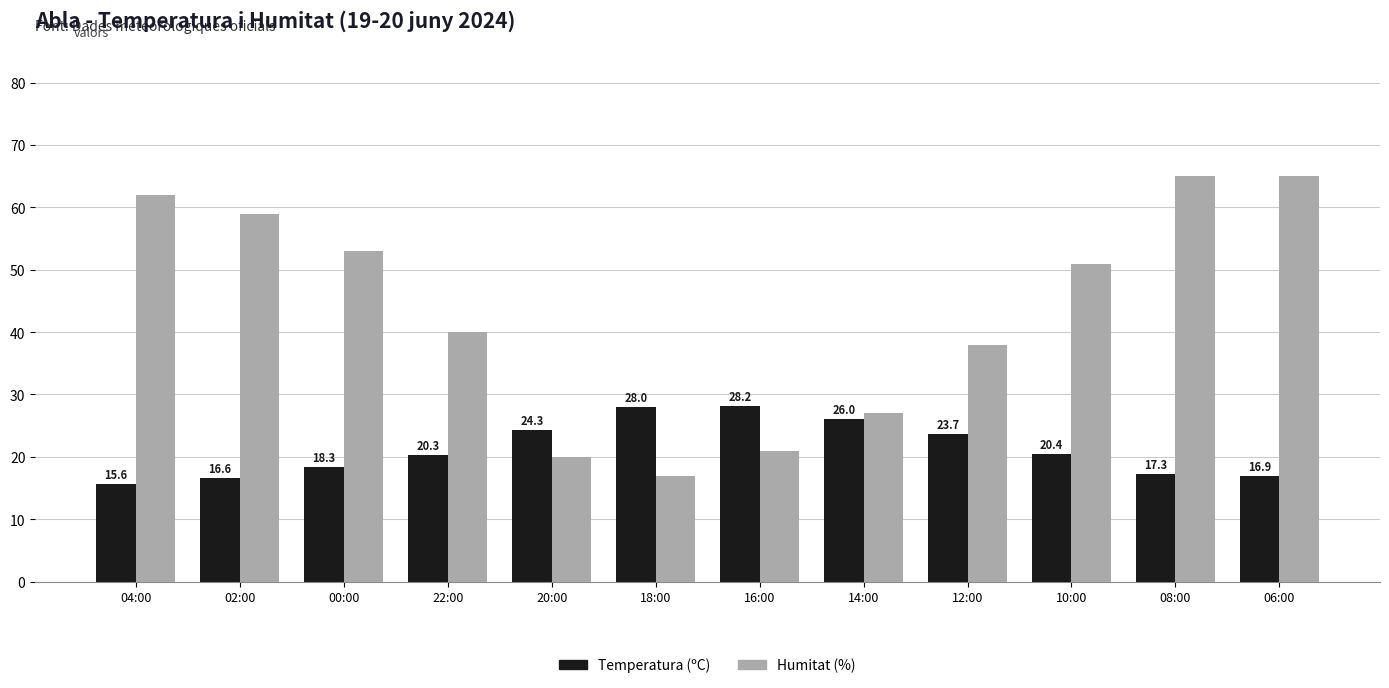

What is the difference between the Temperatura (ºC) values at 22:00 and 12:00?

3.4